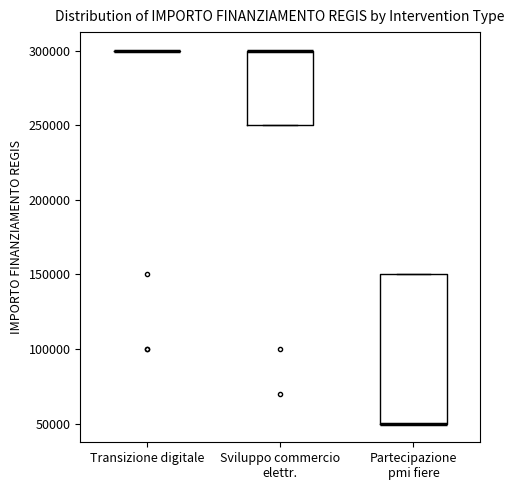

Where is the upper edge of the box for Sviluppo commercio elettr. on the y-axis? The values are not printed on the chart, so give them approximately, as read against the axis.

300000